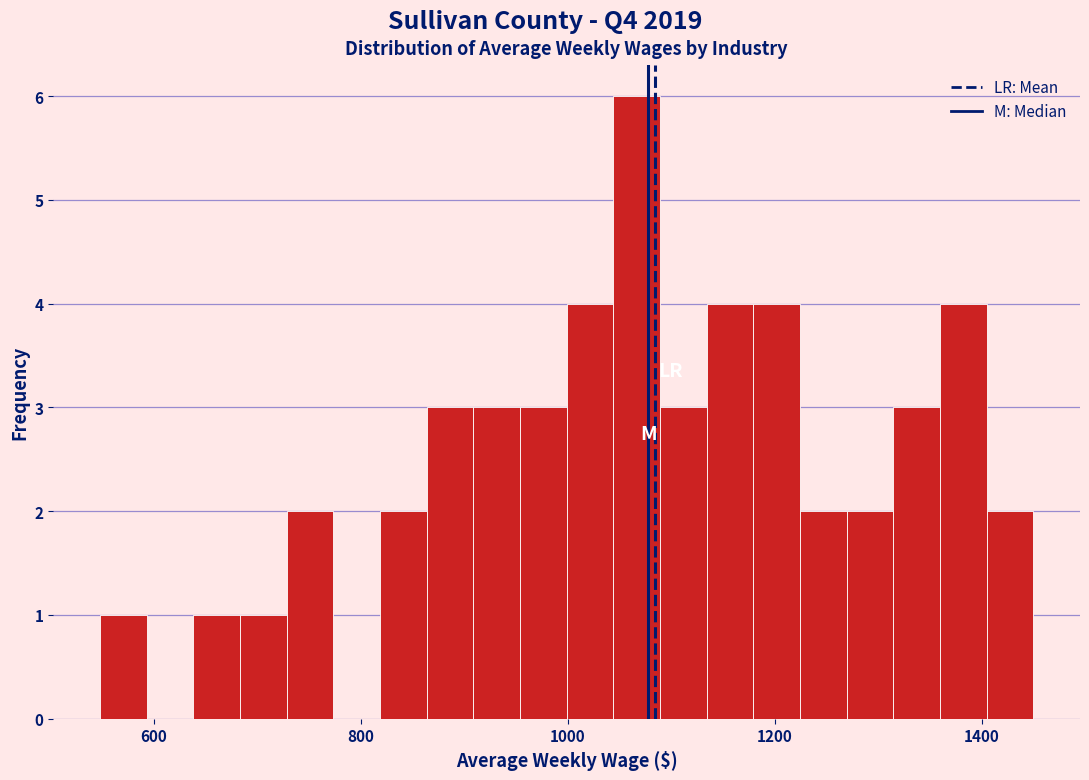

Around what value on the x-axis is the tallest bar? Give the approximate position of its centre, as read against the axis.

1060